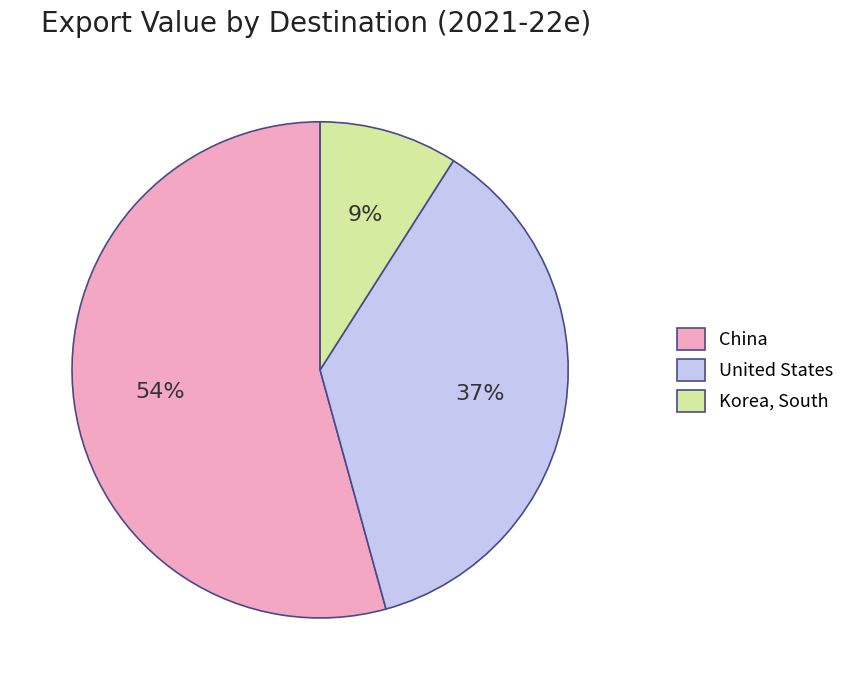

Count the number of slices in the pie.

3